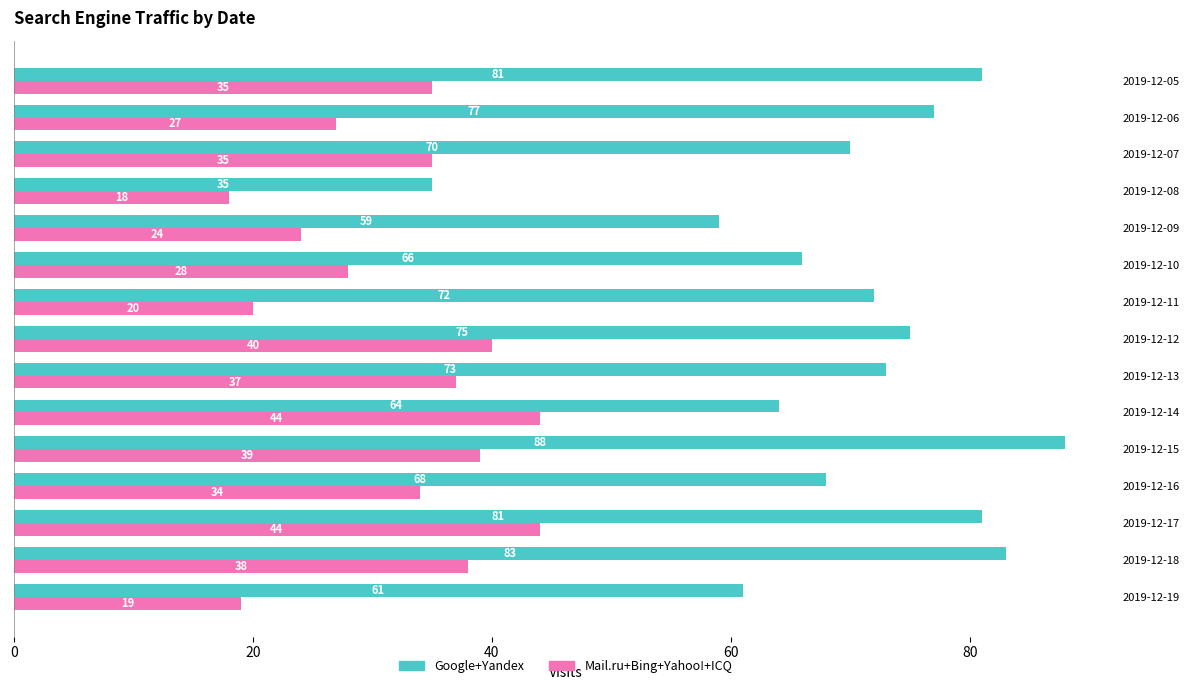

What value does the Google+Yandex series have at 2019-12-16, to the nearest 10?

70